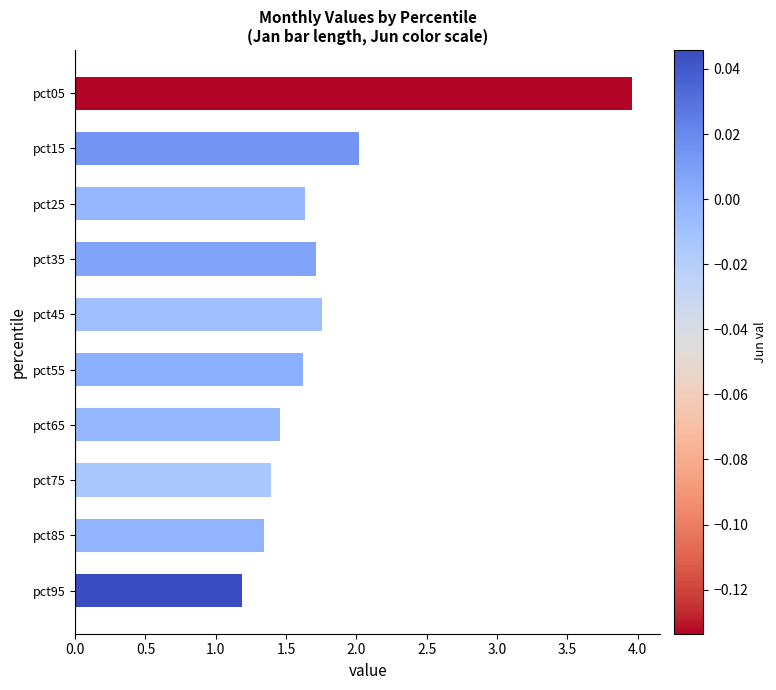

What is the difference between the maximum and minimum values?

2.8